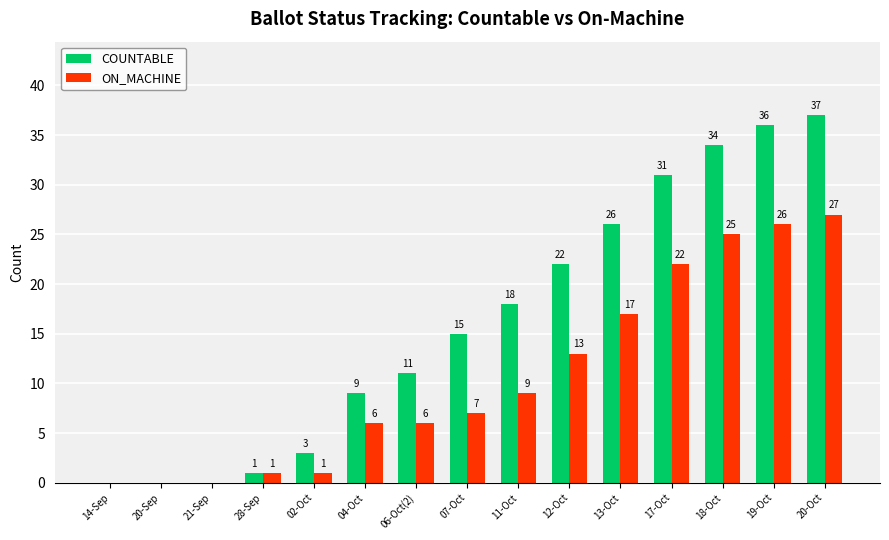

At which label does ON_MACHINE reach its peak?

20-Oct